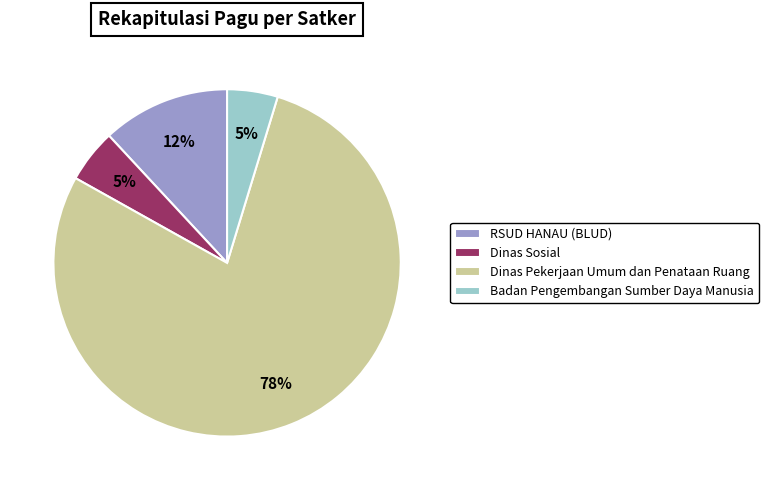

Which category has the biggest portion of the pie?

Dinas Pekerjaan Umum dan Penataan Ruang